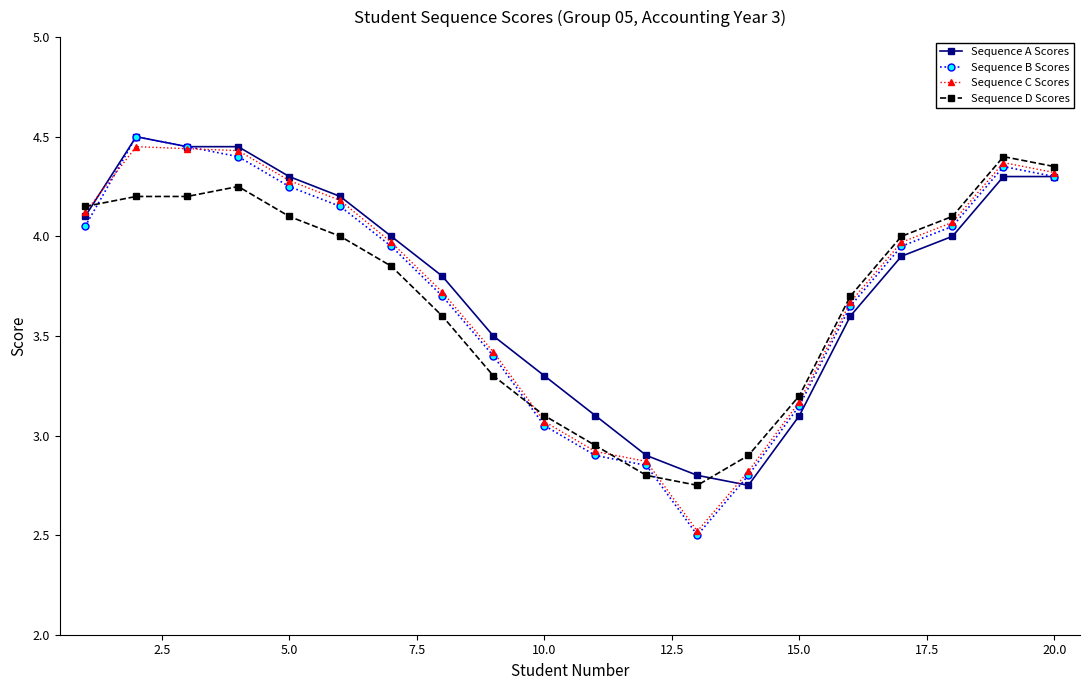

Which series has the widest spread of values?

Sequence B Scores